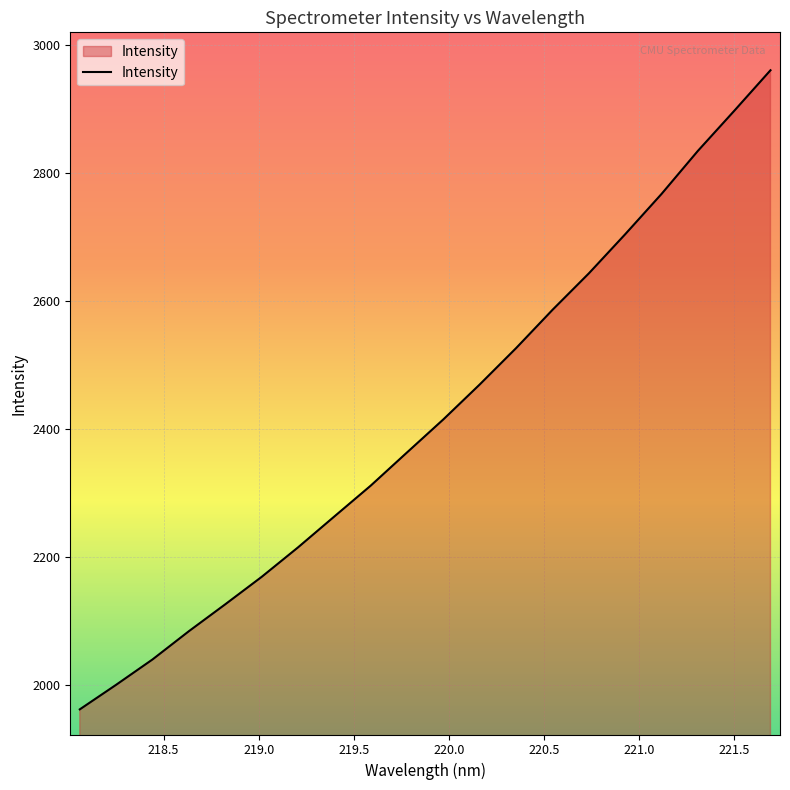

What is the smallest value displayed?

1962.2